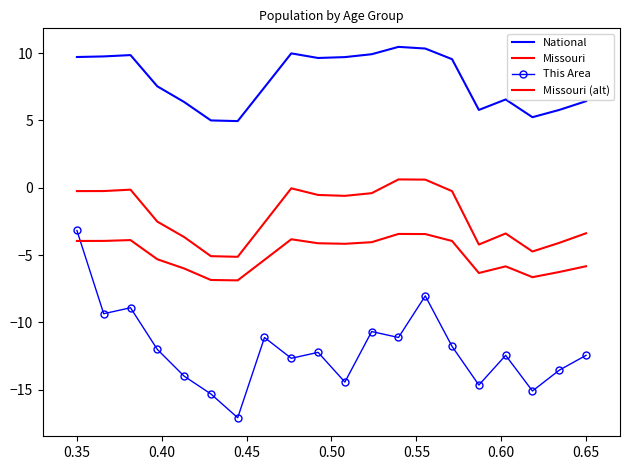

Reading right to left, list all the values displayed in this chart.

National: 6.4	5.8	5.2	6.6	5.8	9.5	10.3	10.5	9.9	9.7	9.6	10.0	7.5	5.0	5.0	6.4	7.5	9.9	9.8	9.7
Missouri: -3.4	-4.1	-4.7	-3.4	-4.2	-0.3	0.6	0.6	-0.4	-0.6	-0.5	-0.0	-2.6	-5.1	-5.1	-3.7	-2.5	-0.1	-0.2	-0.2
This Area: -12.4	-13.5	-15.1	-12.4	-14.6	-11.8	-8.0	-11.1	-10.7	-14.4	-12.2	-12.7	-11.1	-17.1	-15.3	-14.0	-12.0	-8.9	-9.4	-3.2
Missouri (alt): -5.8	-6.3	-6.6	-5.8	-6.3	-4.0	-3.4	-3.4	-4.0	-4.2	-4.1	-3.8	-5.4	-6.9	-6.8	-6.0	-5.3	-3.9	-3.9	-3.9